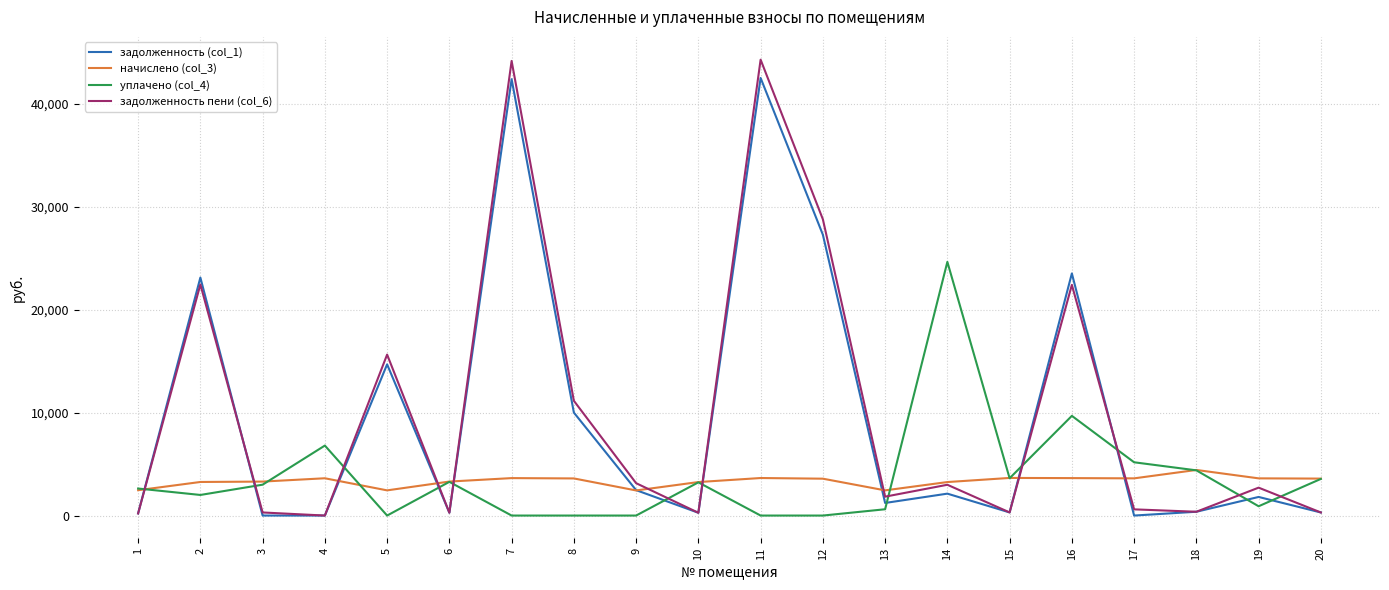

Is the value of задолженность (col_1) at 7 greater than the value of задолженность пени (col_6) at 2?

Yes